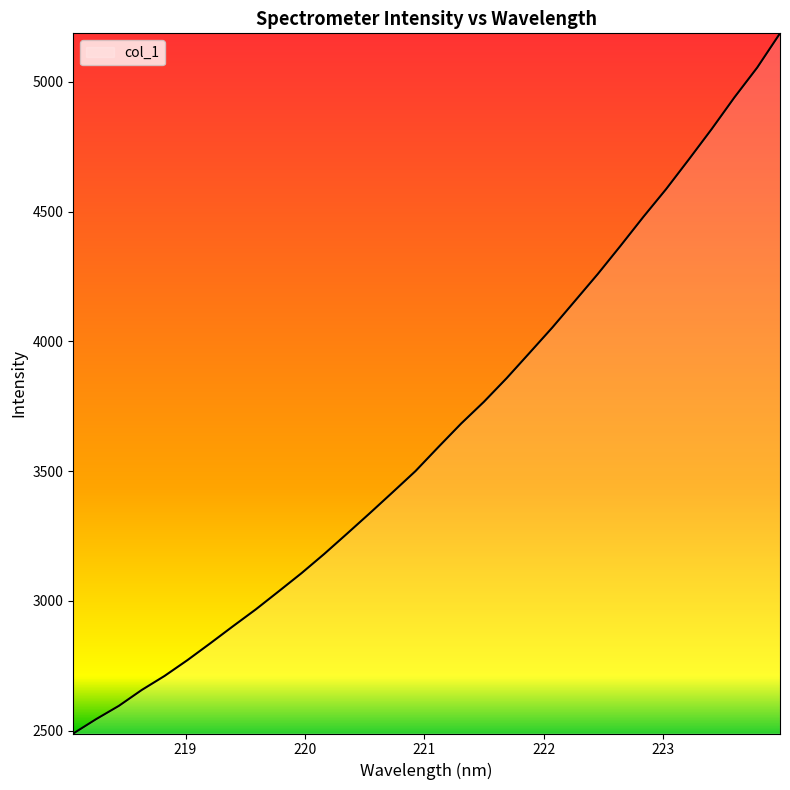

Does the chart have visible grid lines?

No